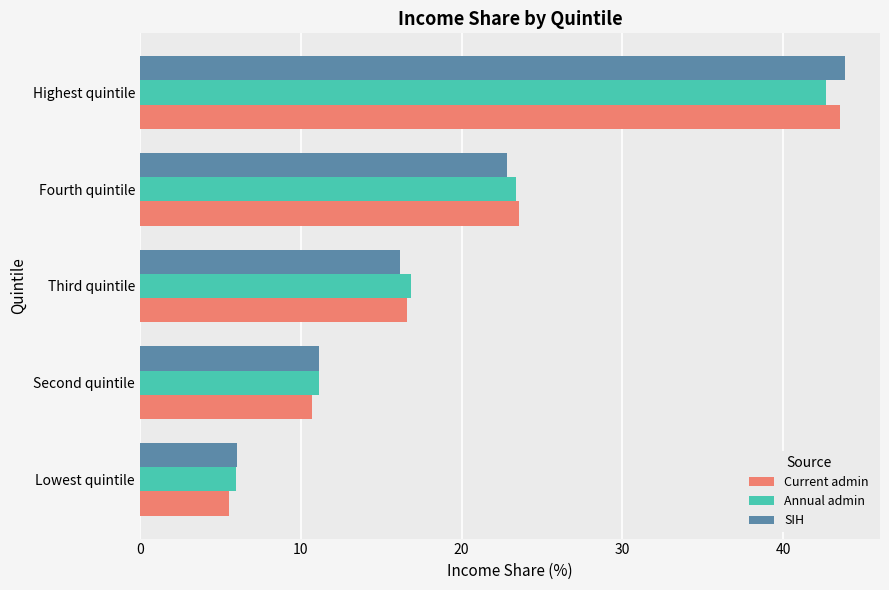

Which series has the largest range (max minus min)?

Current admin